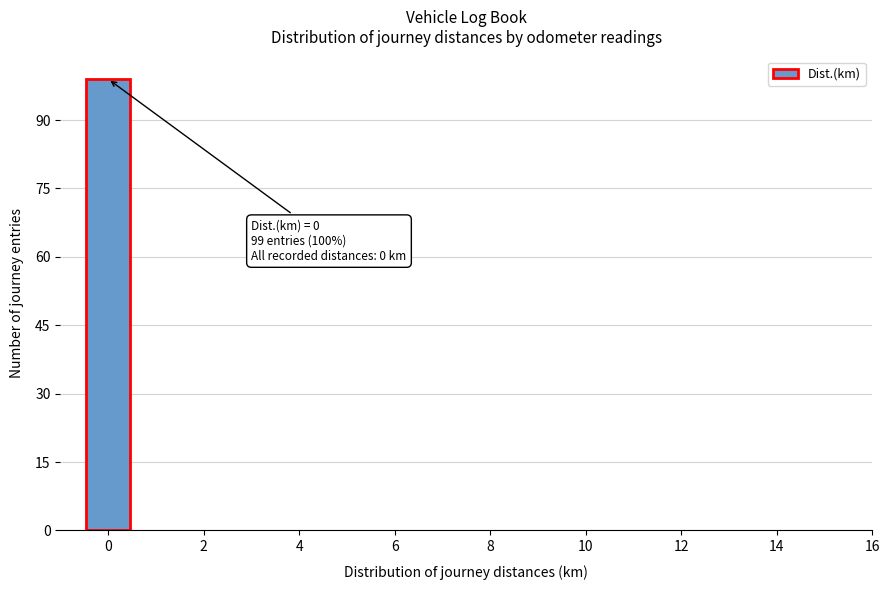

Which range on the x-axis has the tallest bar?

-0.5 to 0.5